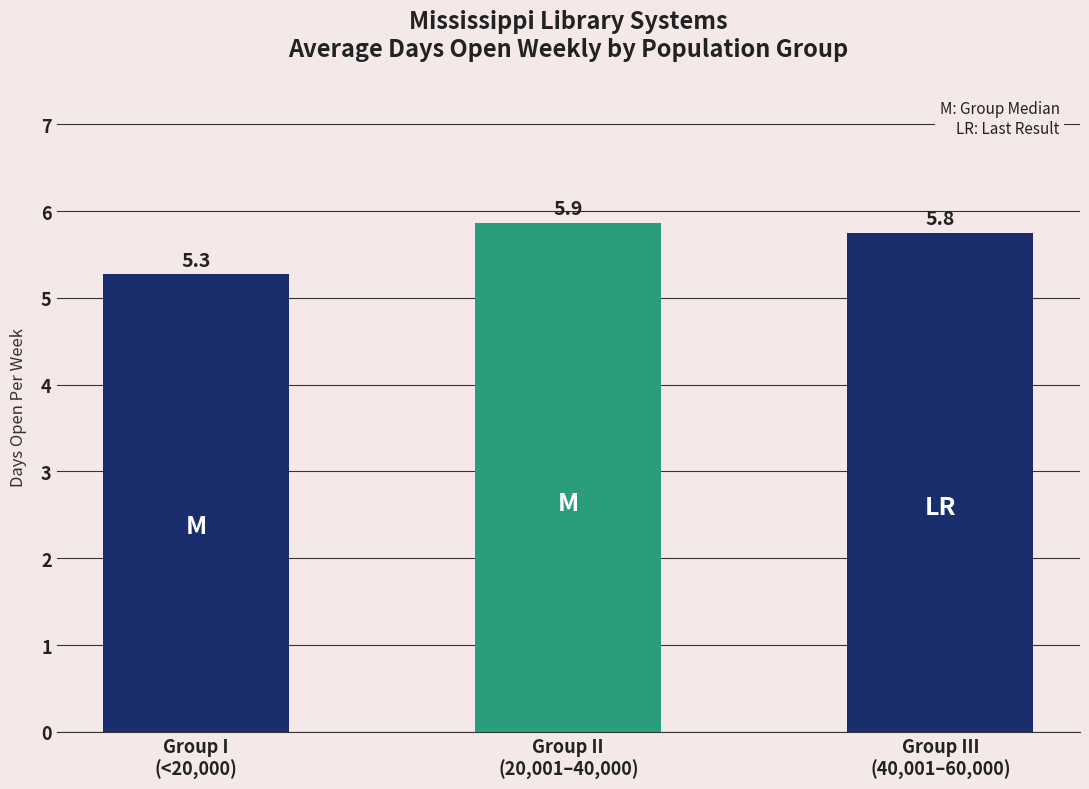

Is it true that the value at Group III
(40,001–60,000) is 10.0?

False